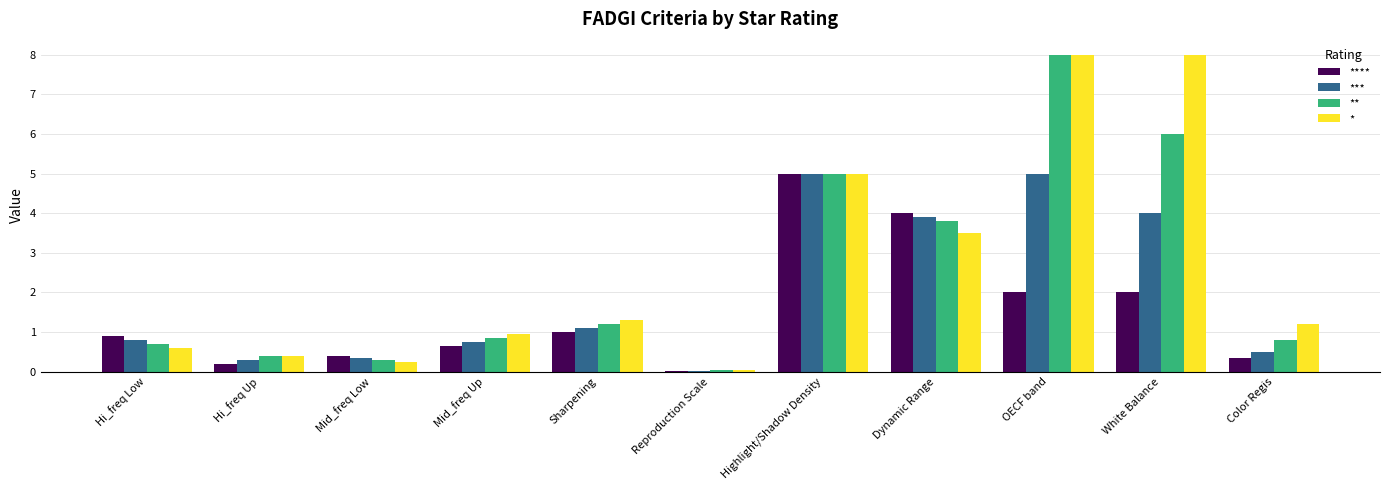

What is the sum of the **** values at Mid_freq Low and OECF band?

2.4